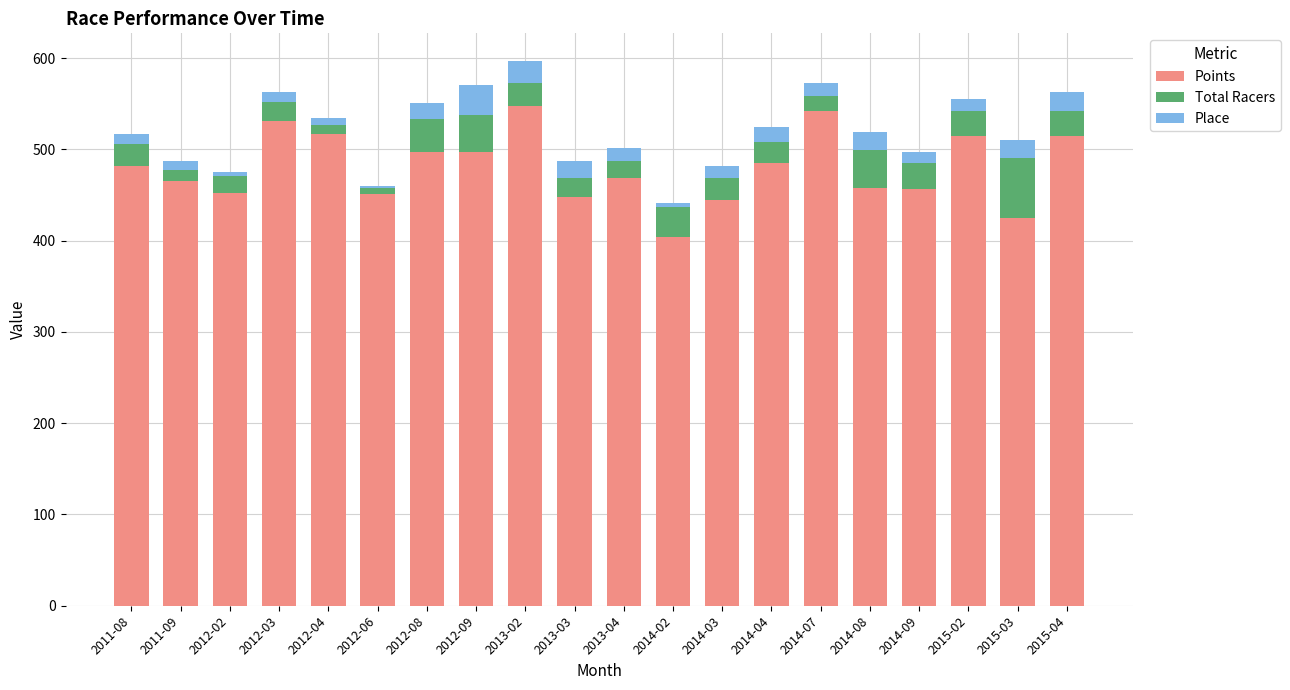

At which label does Points reach its minimum?

2014-02